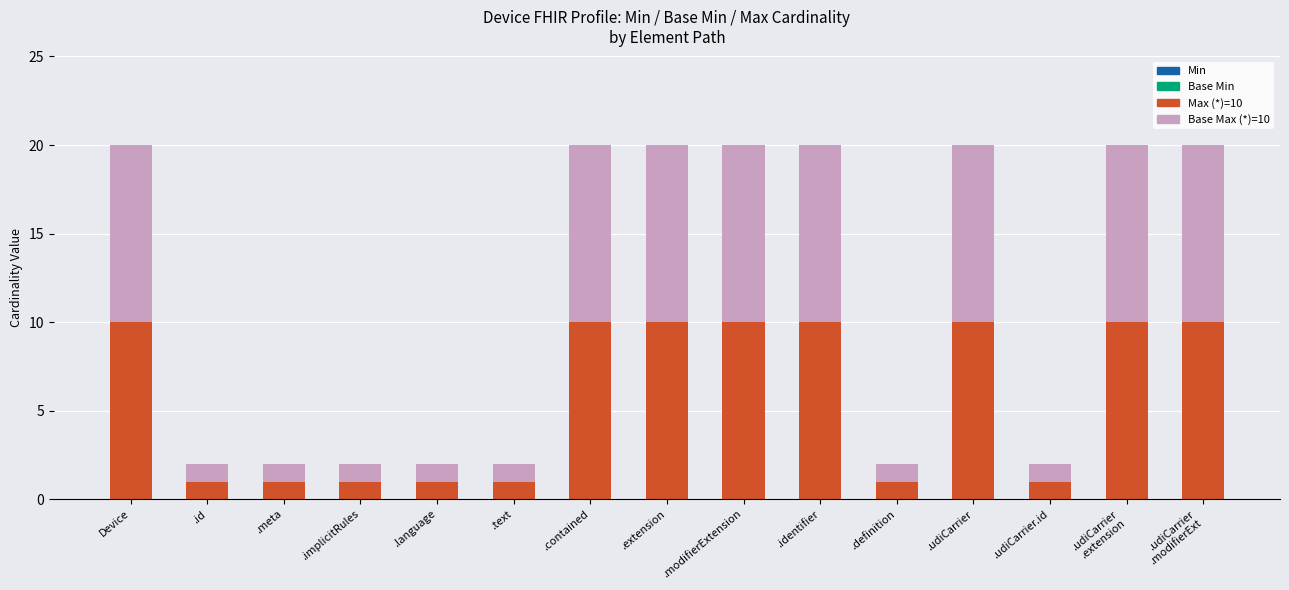

What is the total value across all series at .udiCarrier?

20